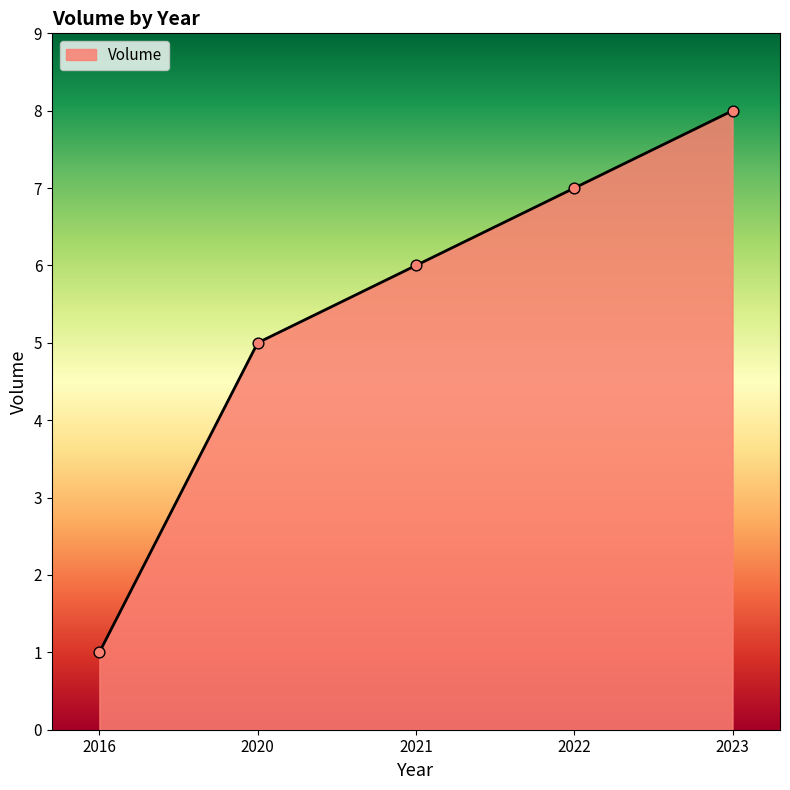

Between 2021 and 2023, which is larger?

2023